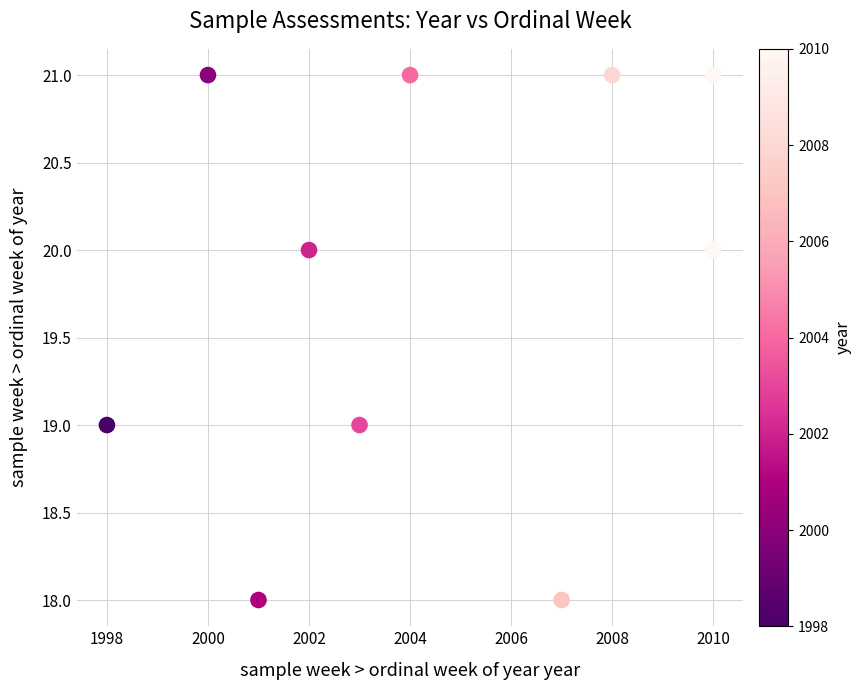

What is the average X value?

2004